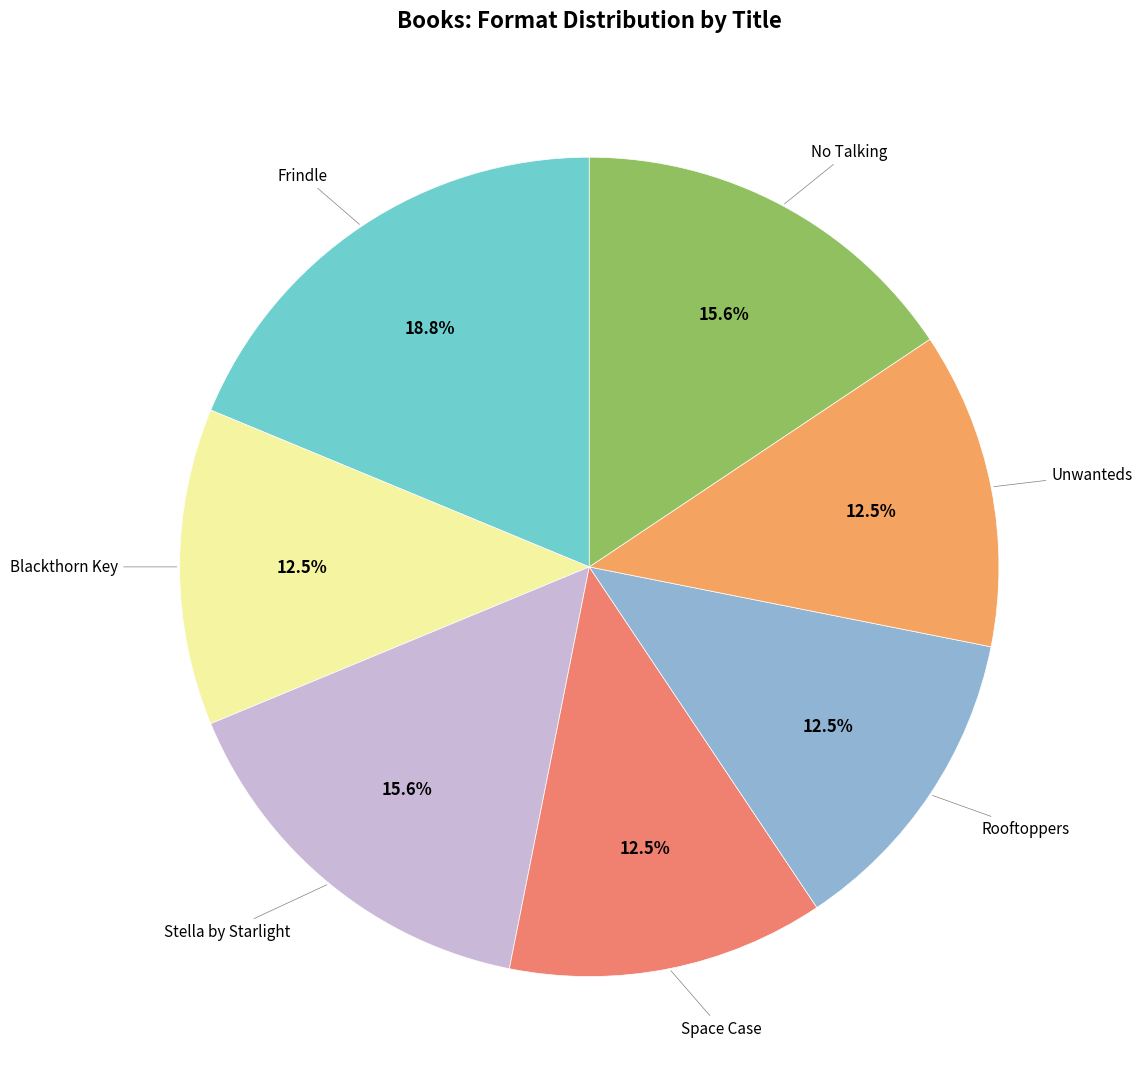

Does any single category account for the majority?

No